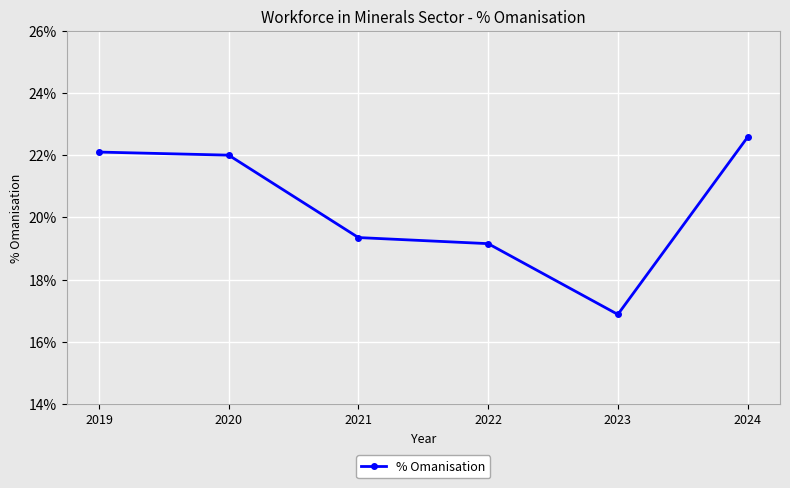

List the labels in order of value, largest first.

2024, 2019, 2020, 2021, 2022, 2023